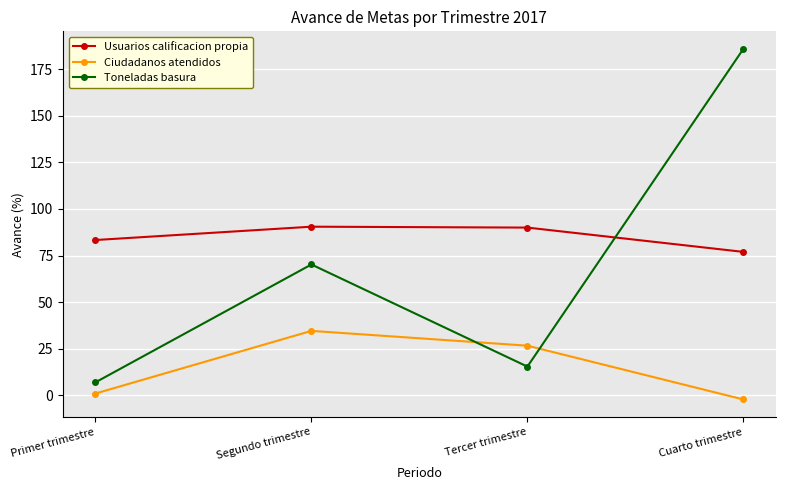

Where is Toneladas basura nearest to the value 96?

Segundo trimestre